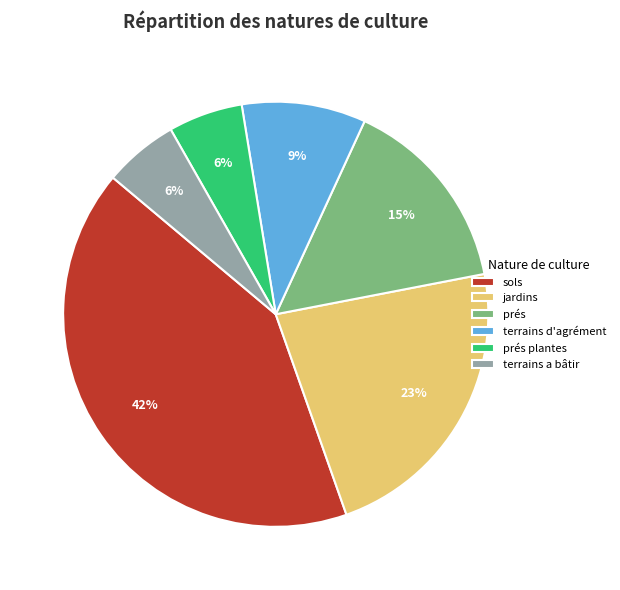

To the nearest percent, what is the average slice percentage?

17%